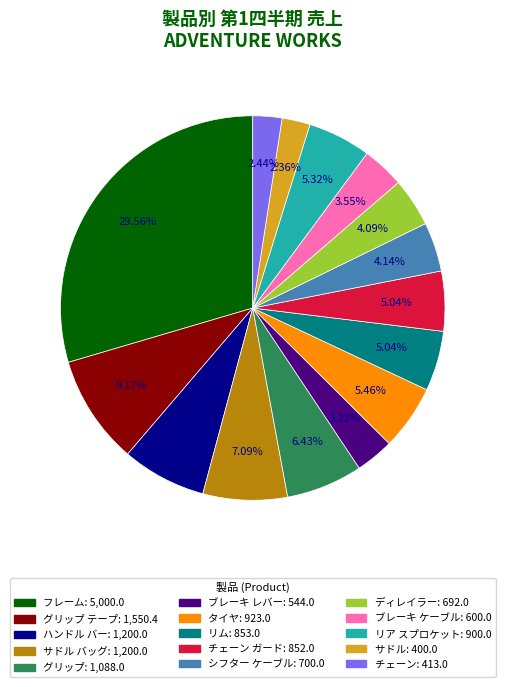

Is there a majority slice in this chart?

No